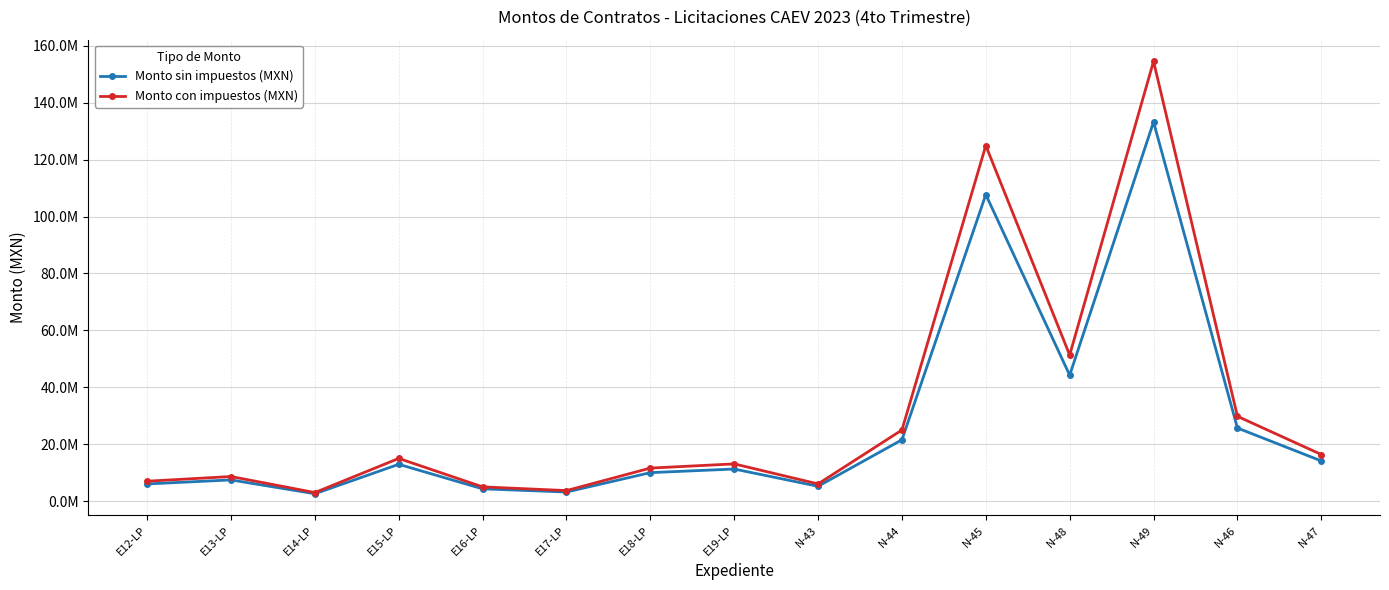

The value of Monto con impuestos (MXN) at N-47 is 10508484.9. True or false?

False